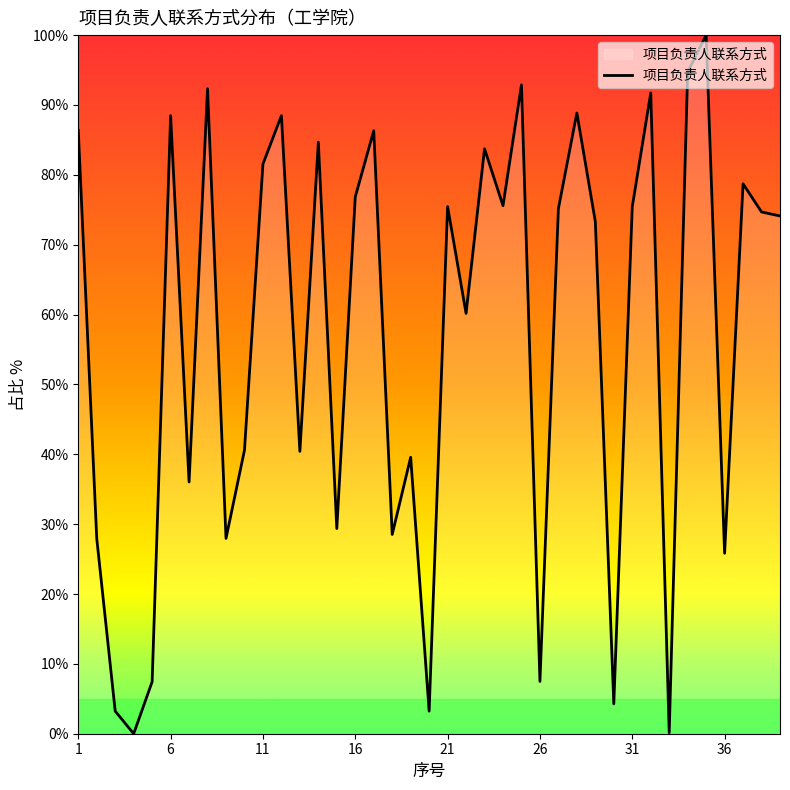

What is the maximum value shown in the chart?

100.0